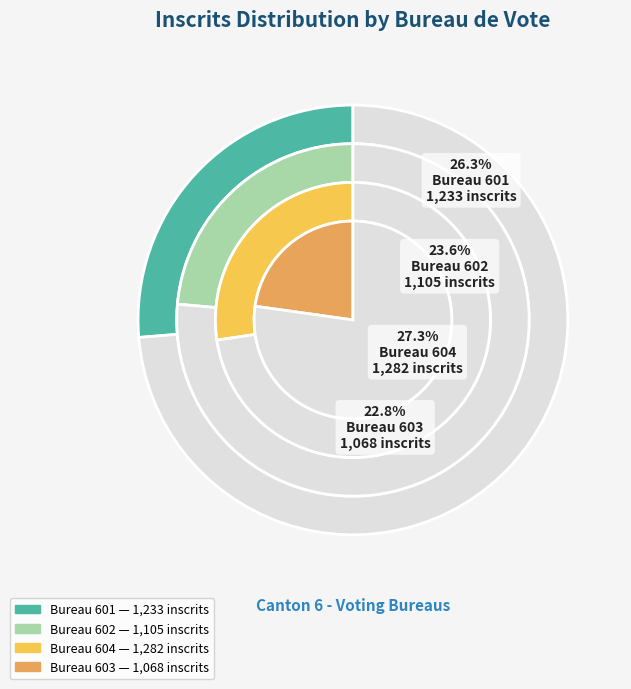

What is the change in value from 602 to 603?

-37